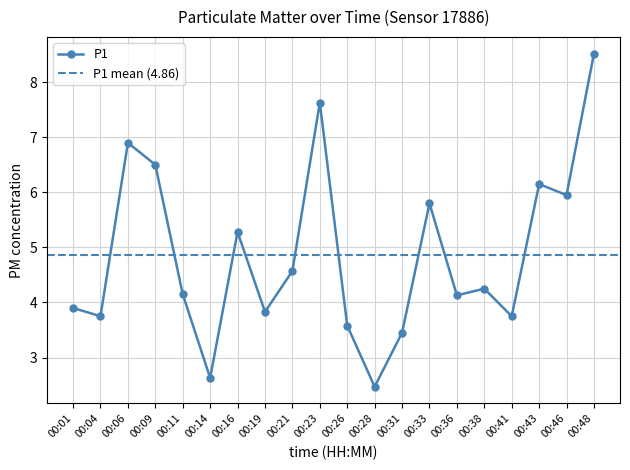

What is the sum of all values?

97.2